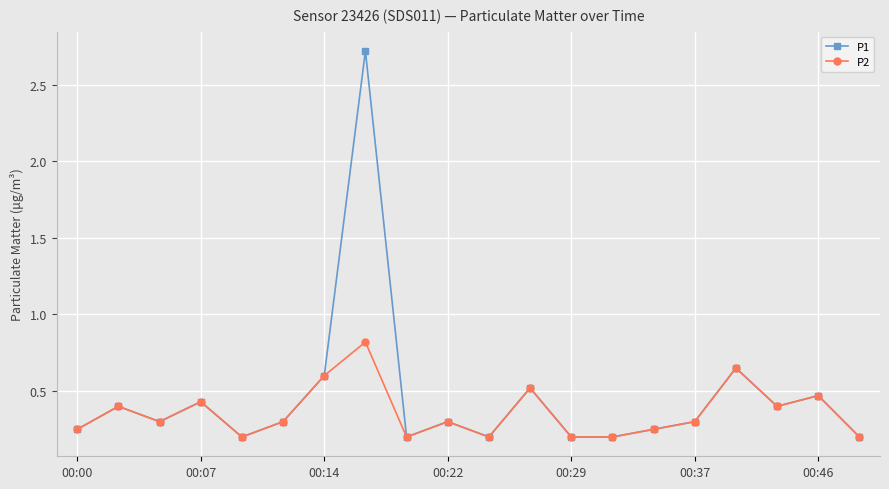

At how many categories does at least one series exceed 1?

1